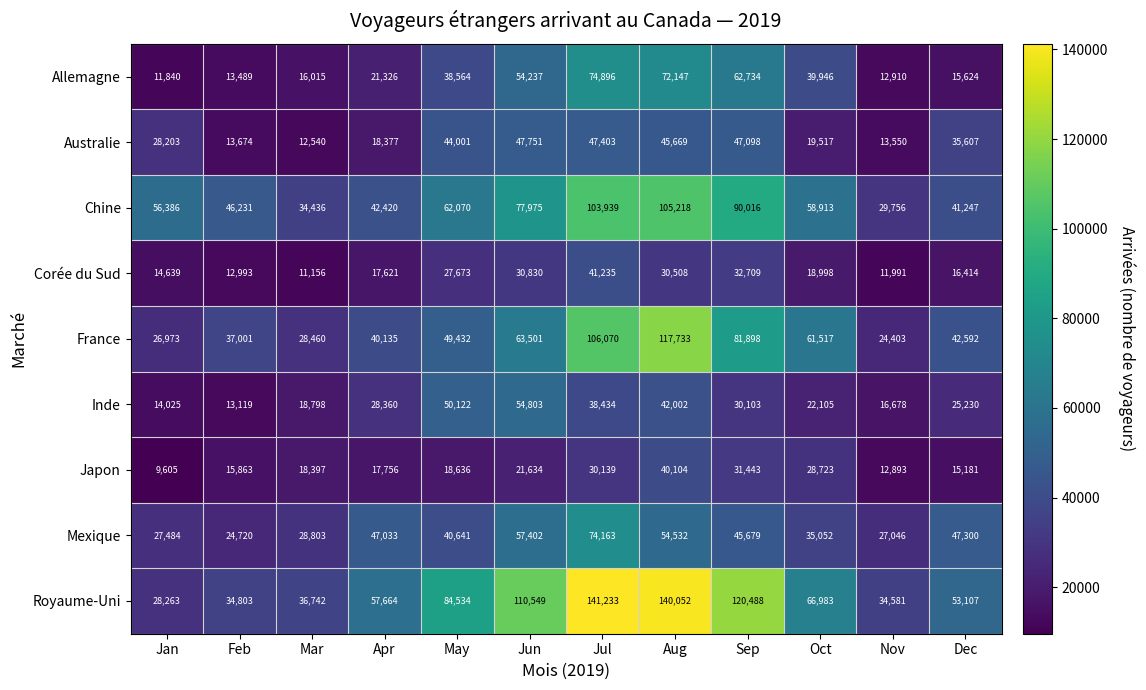

The Royaume-Uni series shows 52027 at Feb. True or false?

False